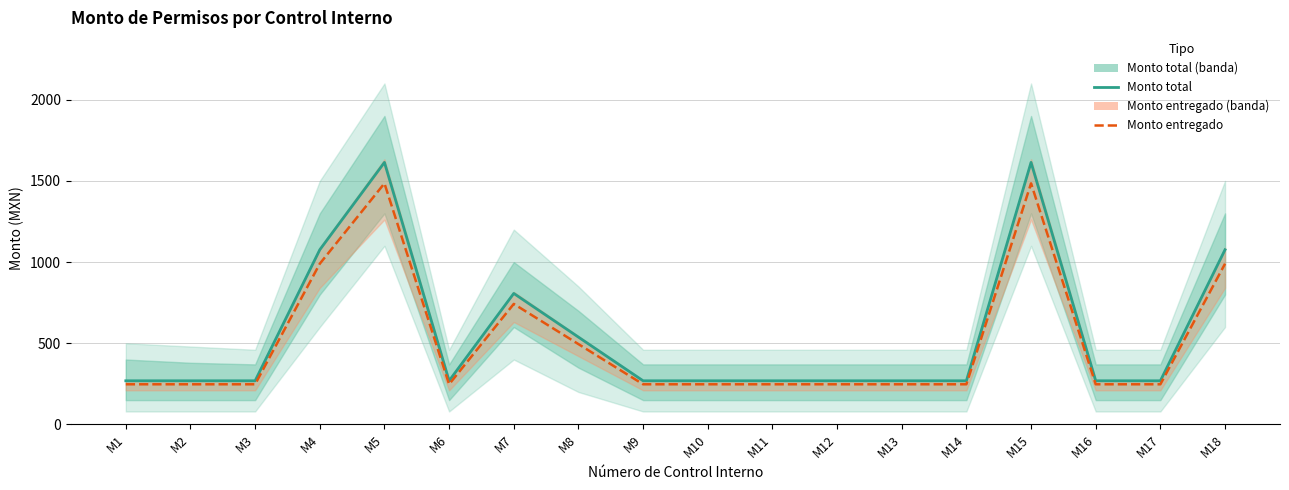

Rank the series by their maximum value, from lowest to highest.

Monto entregado, Monto total